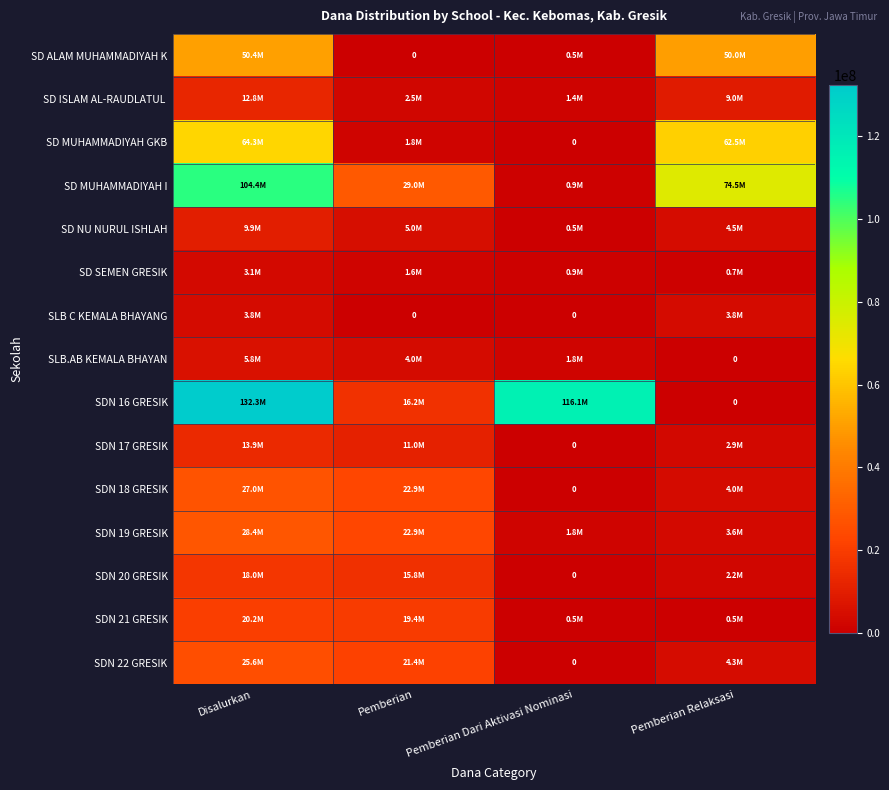

Which category has the lowest value in the SDN 17 GRESIK series?

Pemberian Dari Aktivasi Nominasi